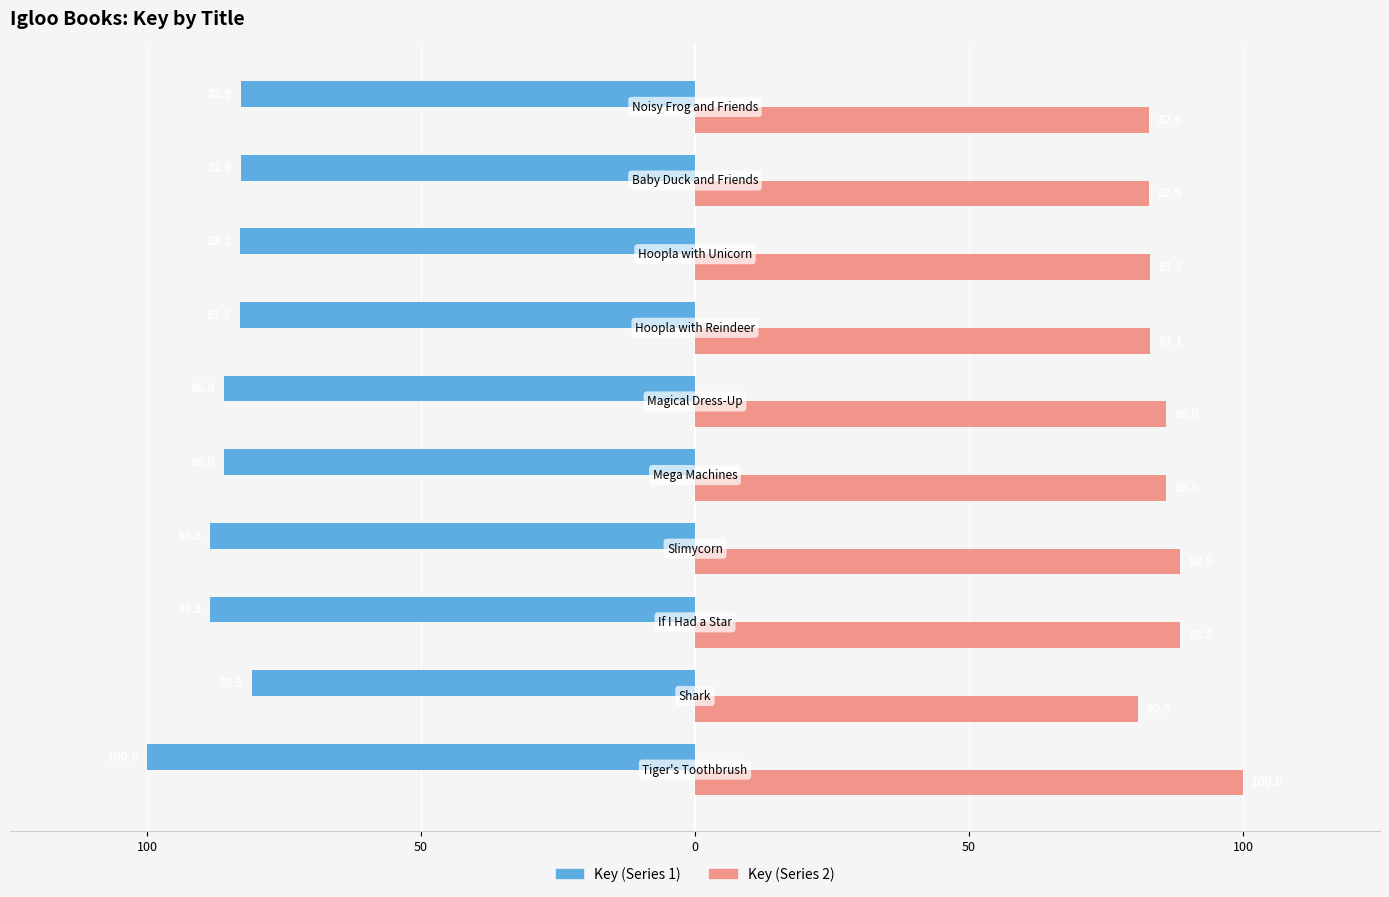

What are all the series names shown in the legend?

Key (Series 1), Key (Series 2)